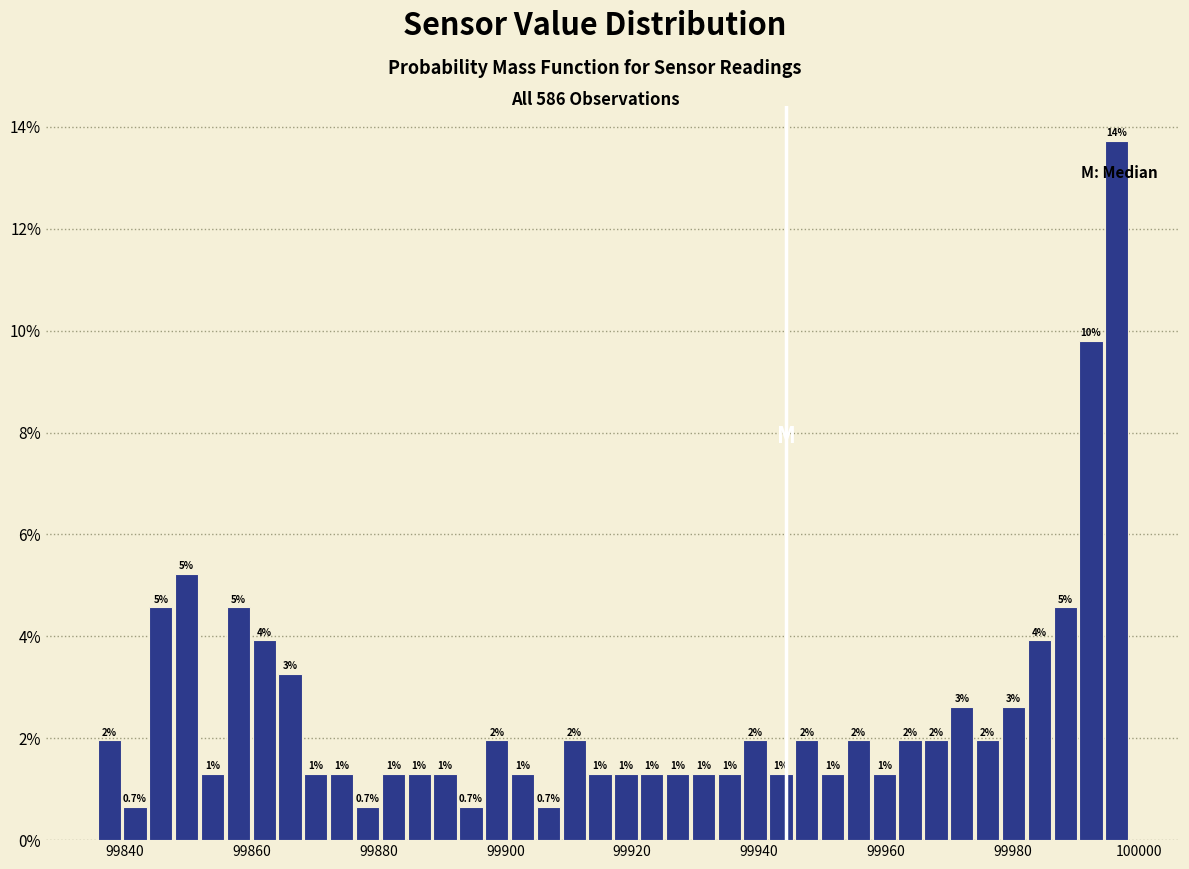

Around what value on the x-axis is the tallest bar? Give the approximate position of its centre, as read against the axis.

99996